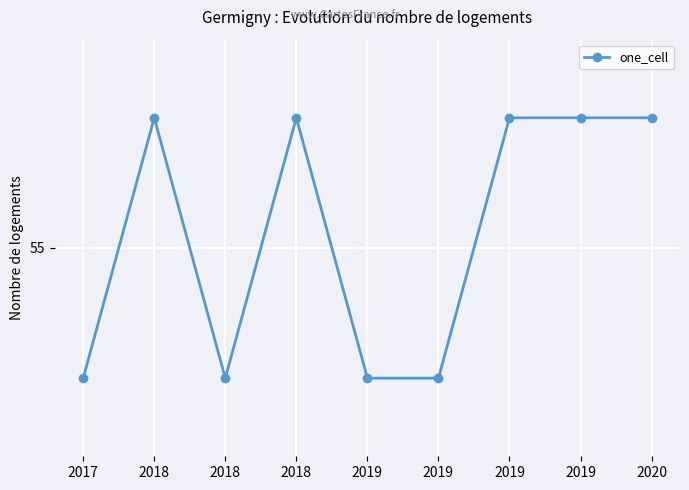

Reading right to left, transcribe all the data shown in this chart.

2020=56	2019=56	2019=56	2019=54	2019=54	2018=56	2018=54	2018=56	2017=54